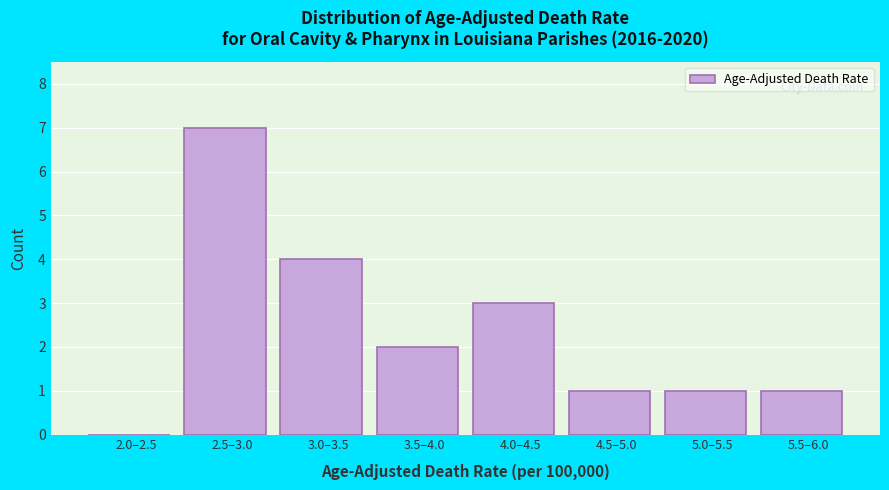

Reading left to right, list all the values displayed in this chart.

2.0–2.5=0	2.5–3.0=7	3.0–3.5=4	3.5–4.0=2	4.0–4.5=3	4.5–5.0=1	5.0–5.5=1	5.5–6.0=1